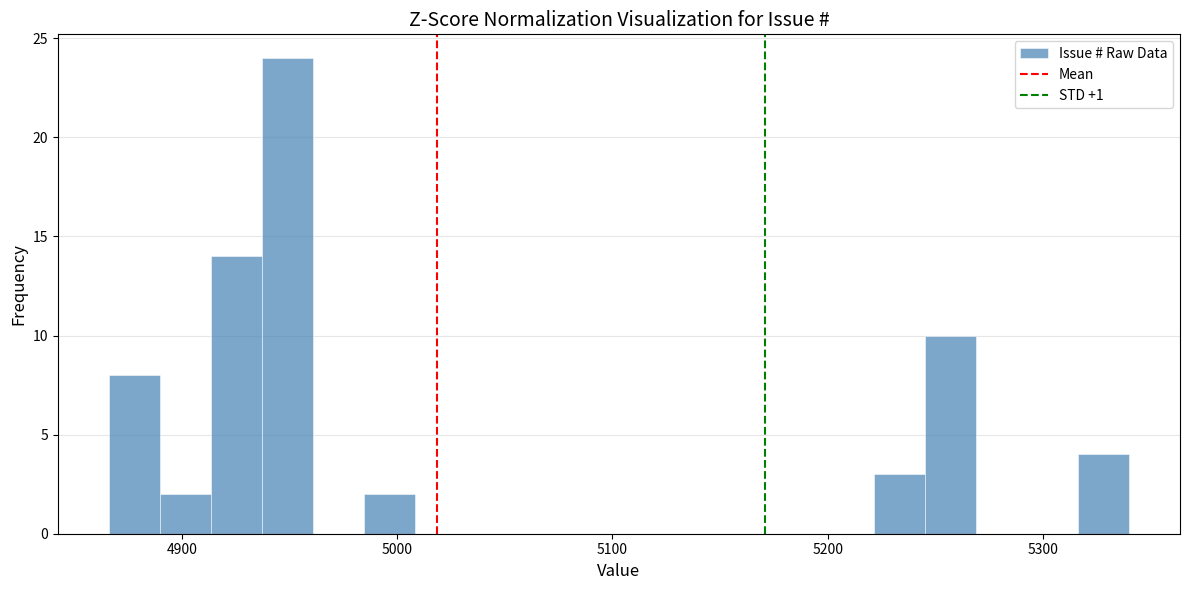

Around what value on the x-axis is the tallest bar? Give the approximate position of its centre, as read against the axis.

4950